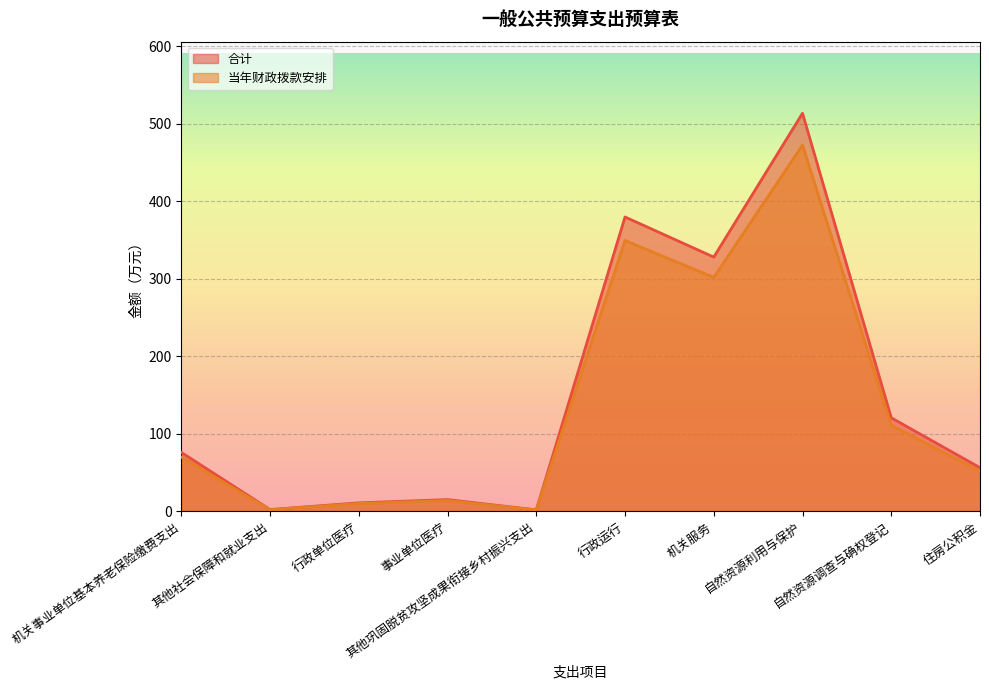

Reading right to left, extract all data points from this chart.

合计: 住房公积金=56.0	自然资源调查与确权登记=120.4	自然资源利用与保护=513.7	机关服务=327.9	行政运行=379.8	其他巩固脱贫攻坚成果衔接乡村振兴支出=1.5	事业单位医疗=14.8	行政单位医疗=10.6	其他社会保障和就业支出=1.9	机关事业单位基本养老保险缴费支出=75.7
当年财政拨款安排: 住房公积金=51.5	自然资源调查与确权登记=110.8	自然资源利用与保护=472.6	机关服务=301.7	行政运行=349.4	其他巩固脱贫攻坚成果衔接乡村振兴支出=1.4	事业单位医疗=13.6	行政单位医疗=9.7	其他社会保障和就业支出=1.7	机关事业单位基本养老保险缴费支出=69.7